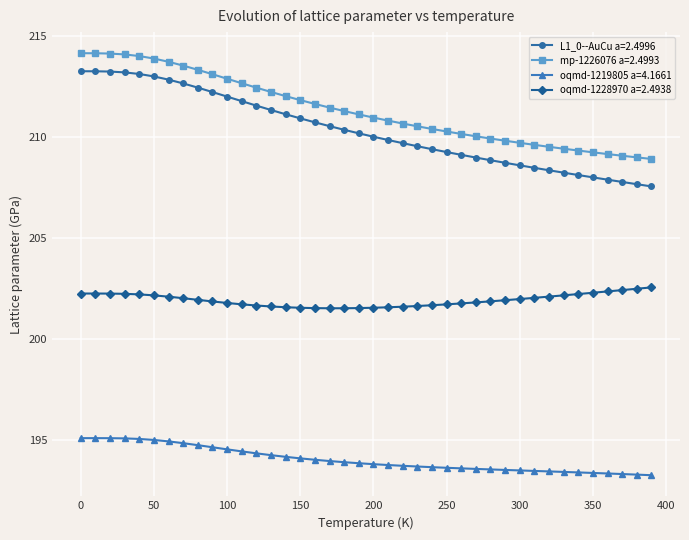

Which series has the largest total across all categories?

mp-1226076 a=2.4993